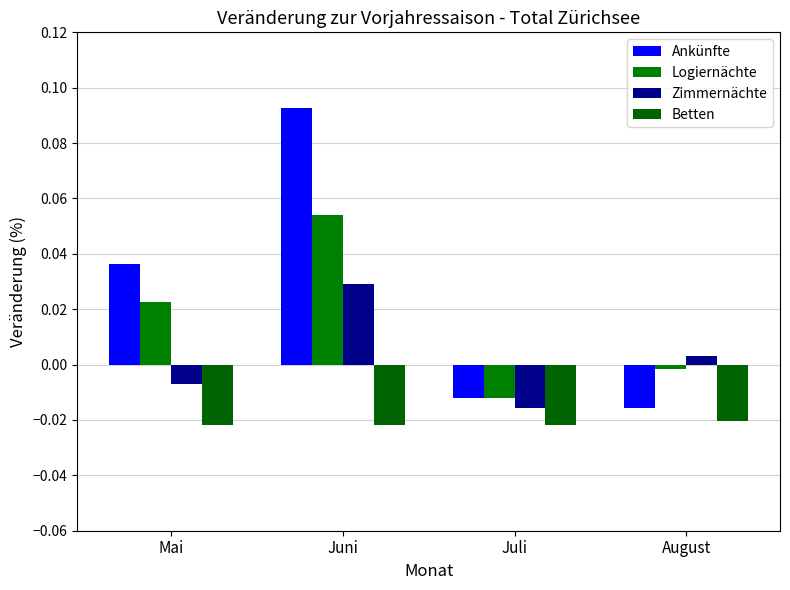

Which category has the highest value in the Logiernächte series?

Juni